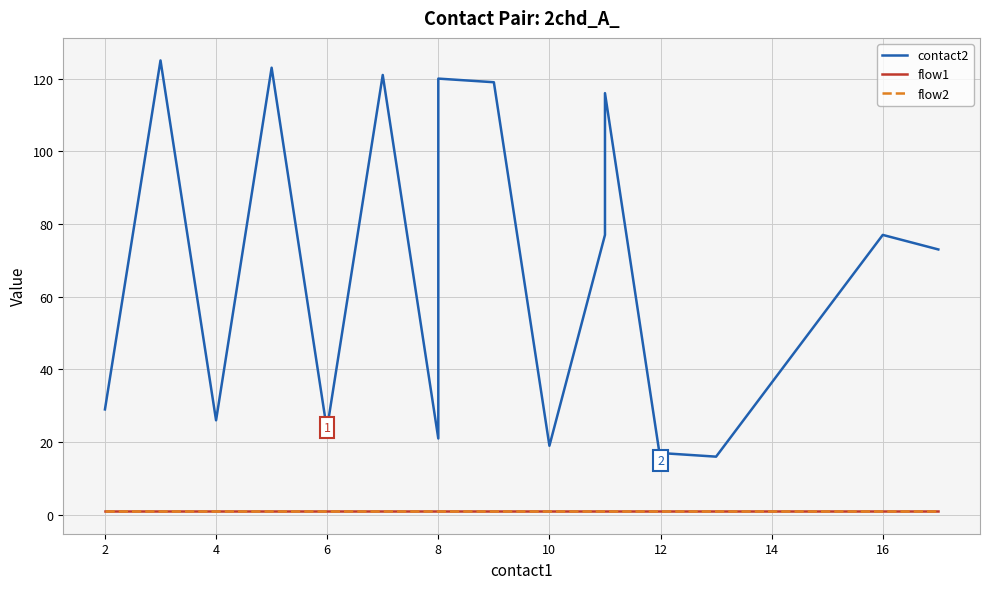

Rank the series at 12 from lowest to highest value.

flow1, flow2, contact2